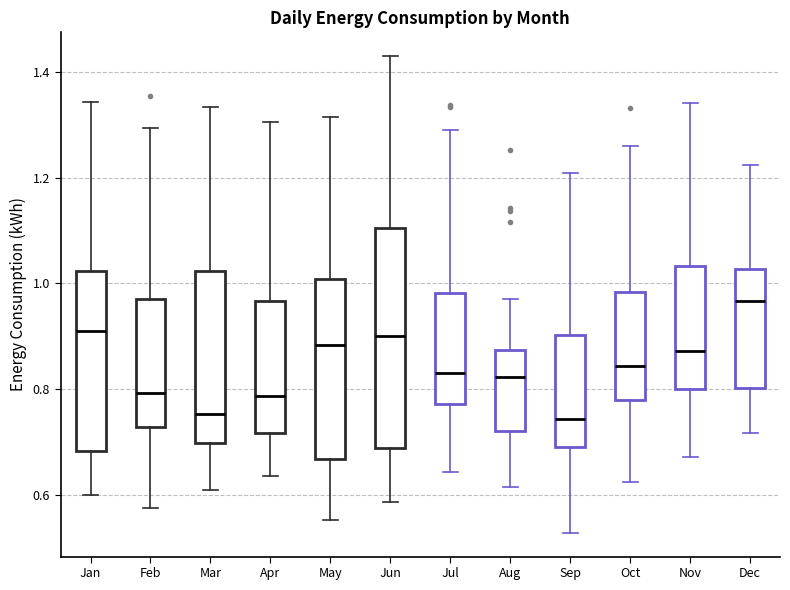

Which box has the highest median line?

Dec